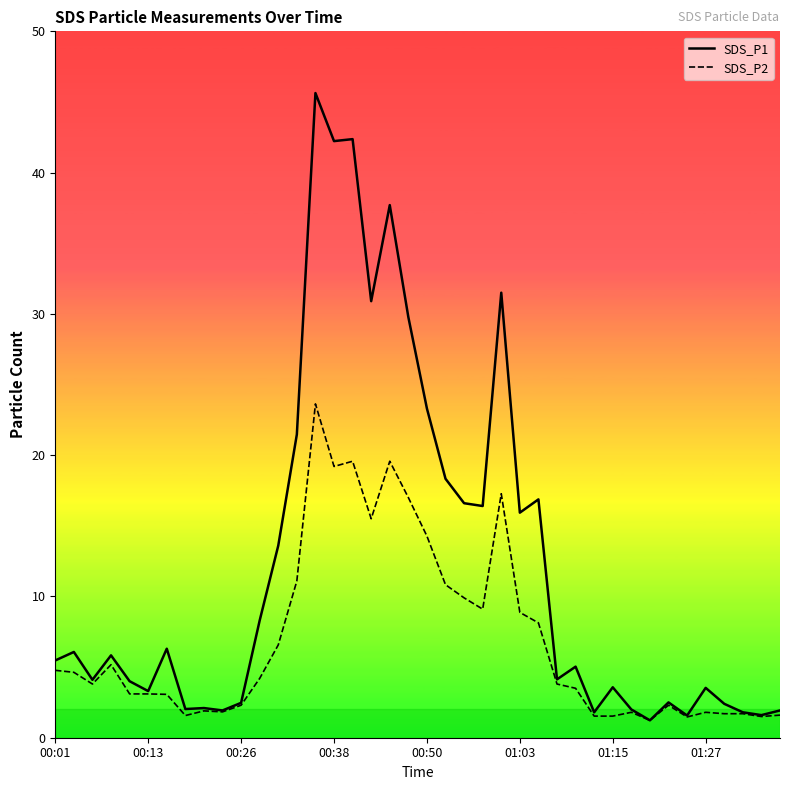

What is the sum of the SDS_P1 values at 39 and 30?

5.5